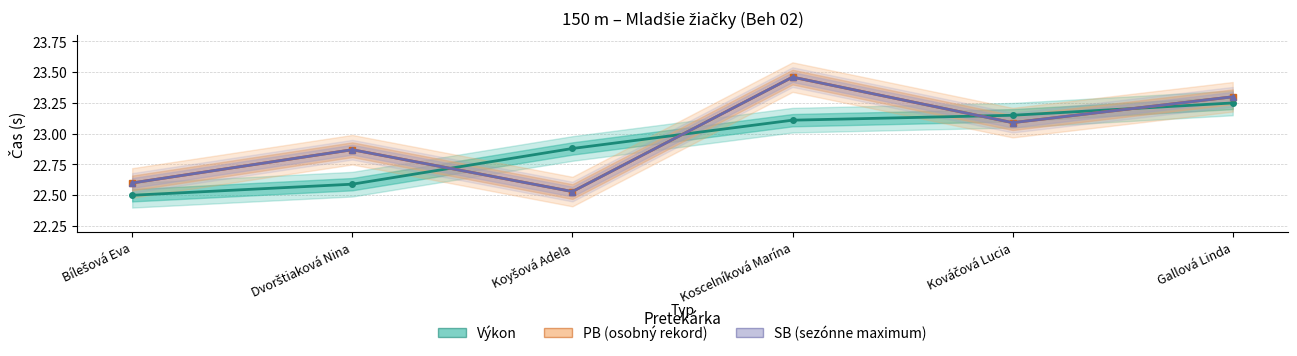

Which has a higher value, Koyšová Adela or Dvorštiaková Nina?

Koyšová Adela